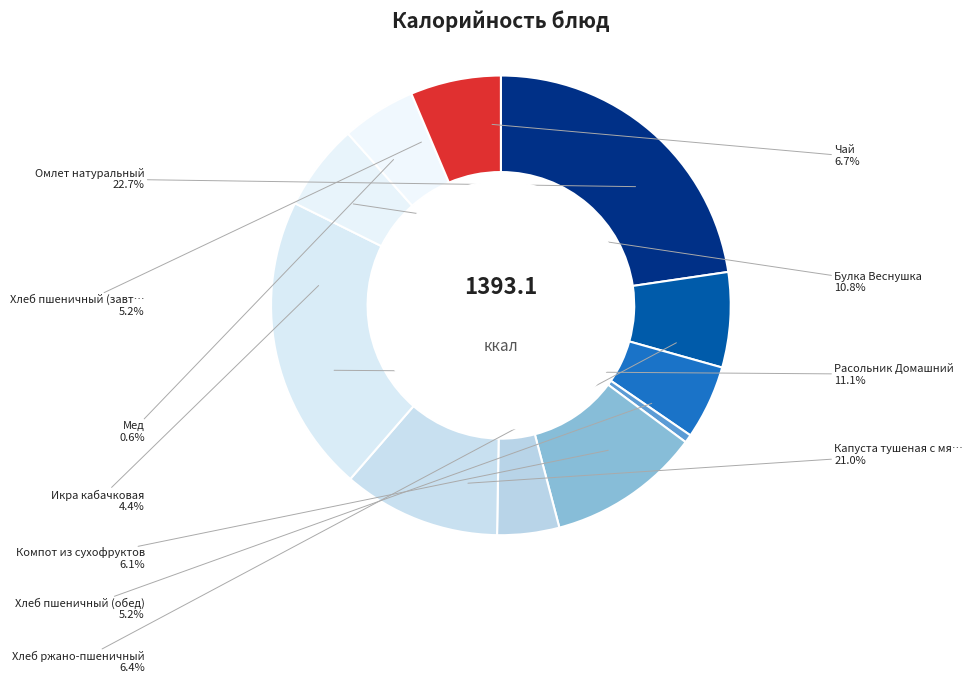

Rank the categories by value from lowest to highest.

Мед, Икра кабачковая, Хлеб пшеничный (завтрак), Хлеб пшеничный (обед), Компот из сухофруктов, Хлеб ржано-пшеничный, Чай, Булка Веснушка, Расольник Домашний, Капуста тушеная с мясом, Омлет натуральный